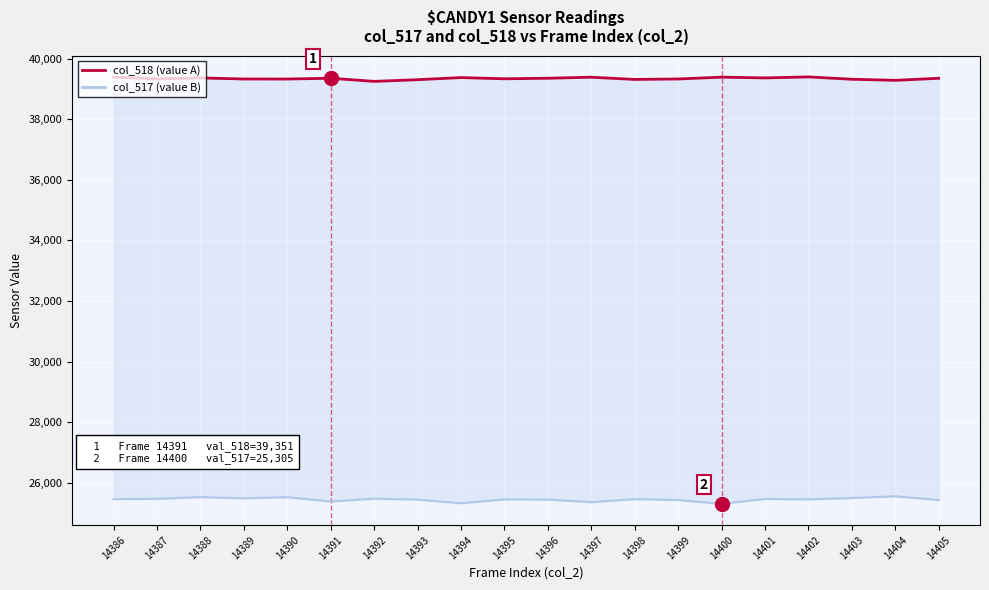

True or false: col_517 (value B) and col_518 (value A) cross at least once.

False